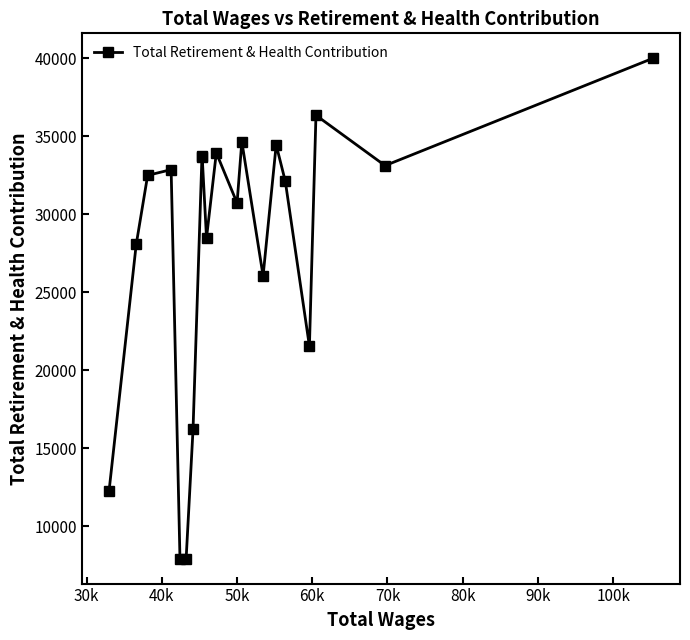

Does the chart have visible grid lines?

No